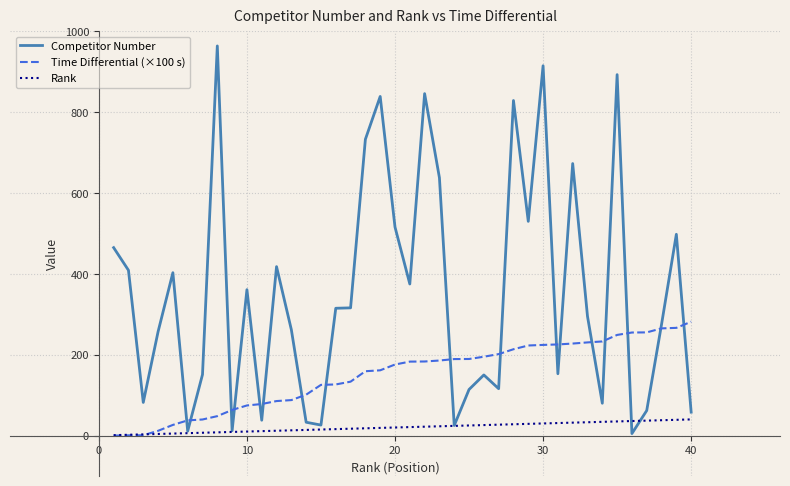

Is this an area chart (filled region under the line)?

No